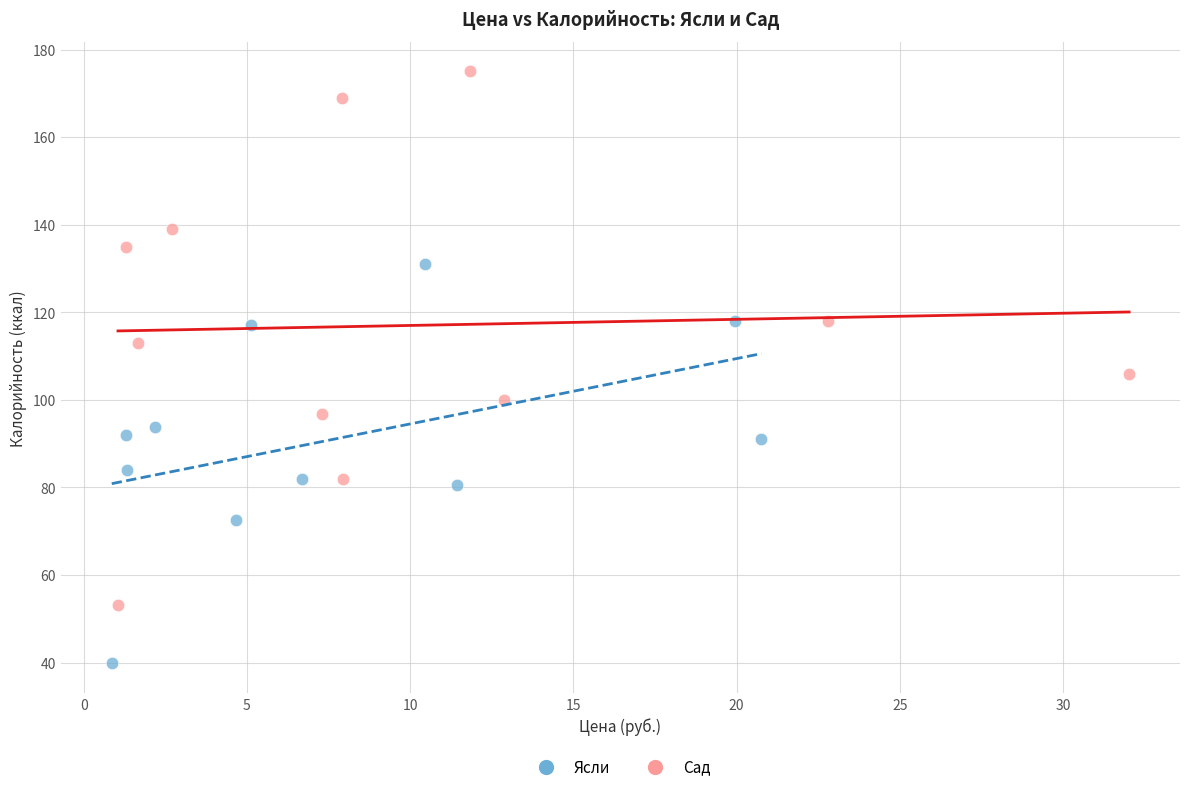

Which series contains the highest Y value?

Сад